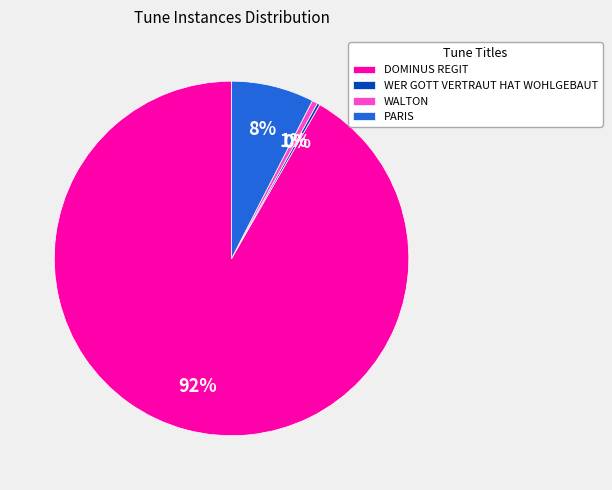

Between WALTON and DOMINUS REGIT, which is larger?

DOMINUS REGIT